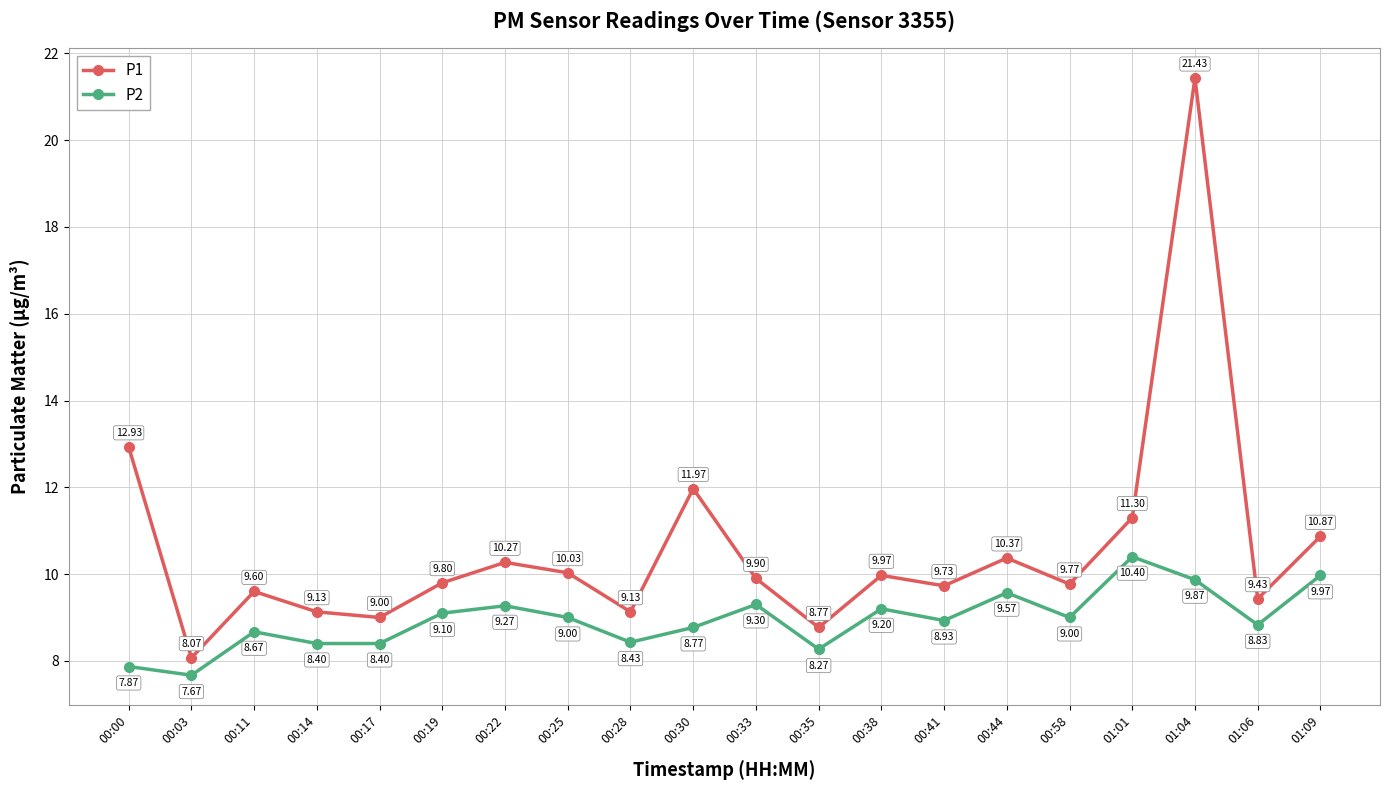

Which series changed the most between 00:28 and 00:38?

P1